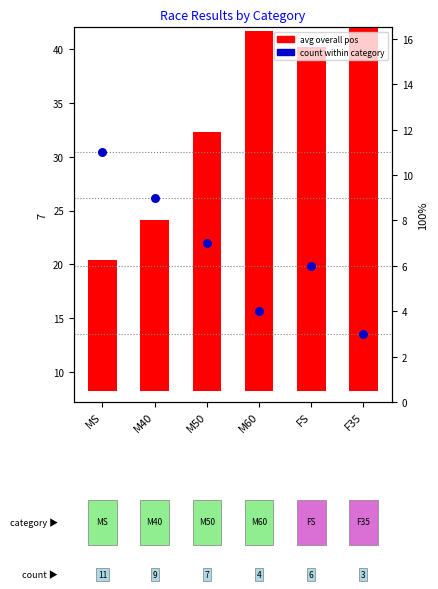

Which series has the widest spread of Y values?

avg overall pos